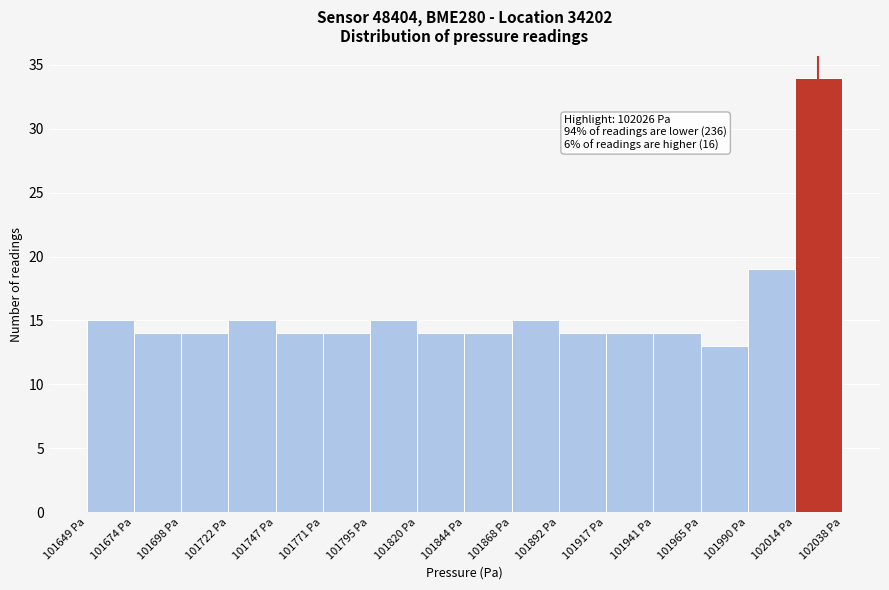

Which range on the x-axis has the tallest bar?

102015 to 102040